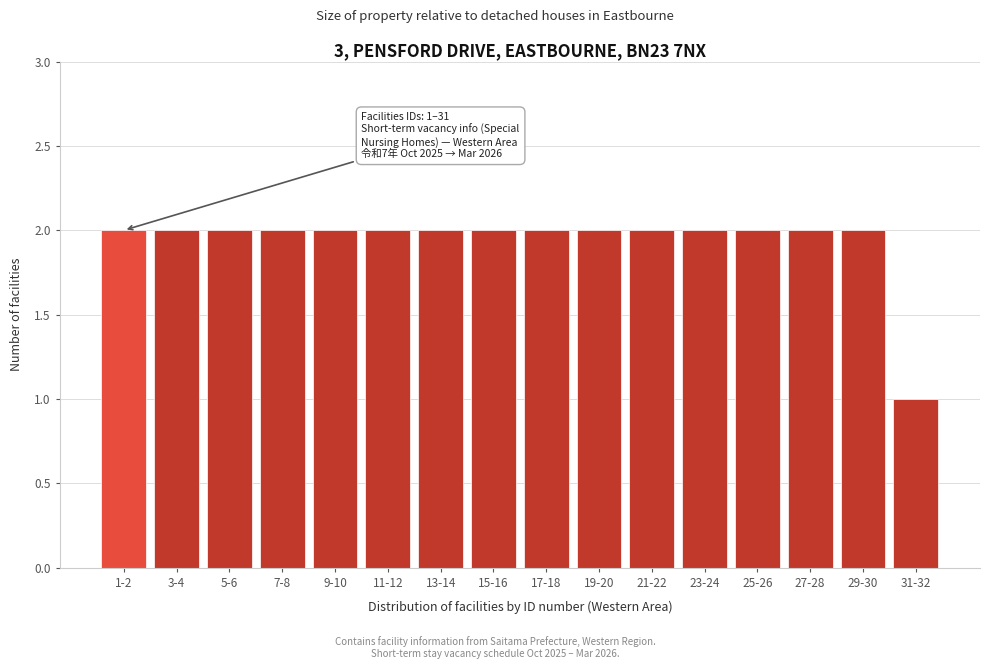

Reading left to right, list all the values displayed in this chart.

2	2	2	2	2	2	2	2	2	2	2	2	2	2	2	1